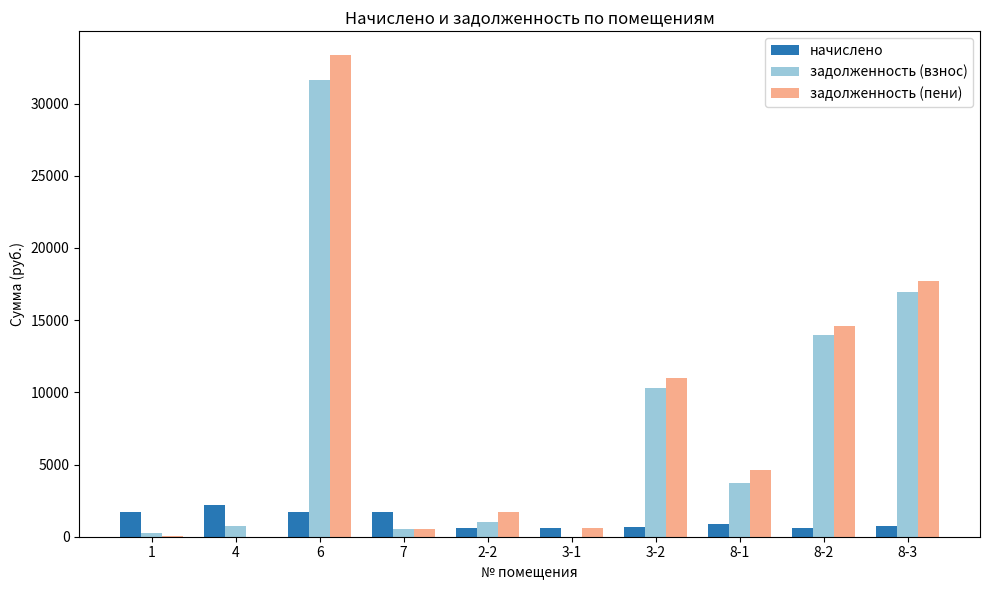

How many groups of bars are there?

10